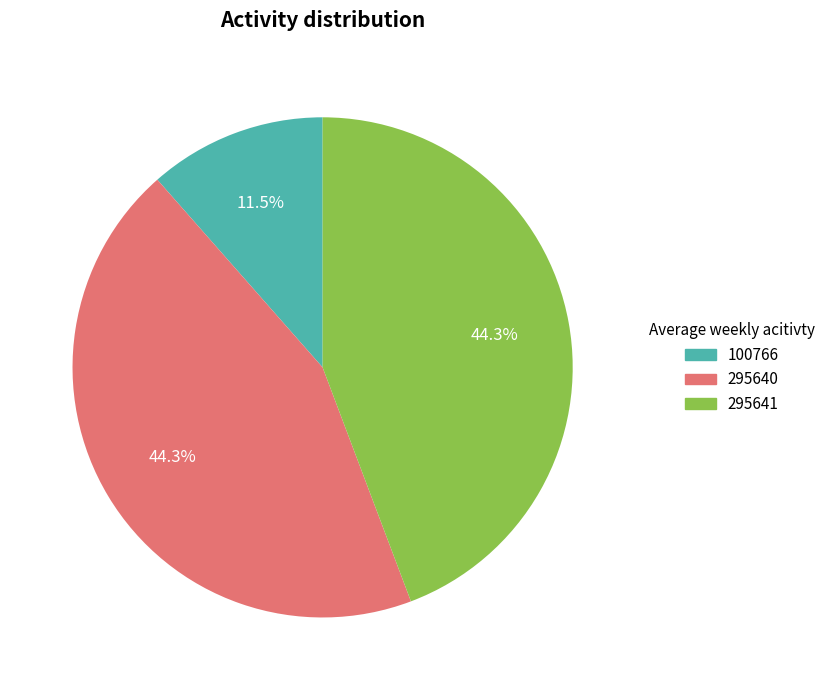

How many slices are in this pie chart?

3